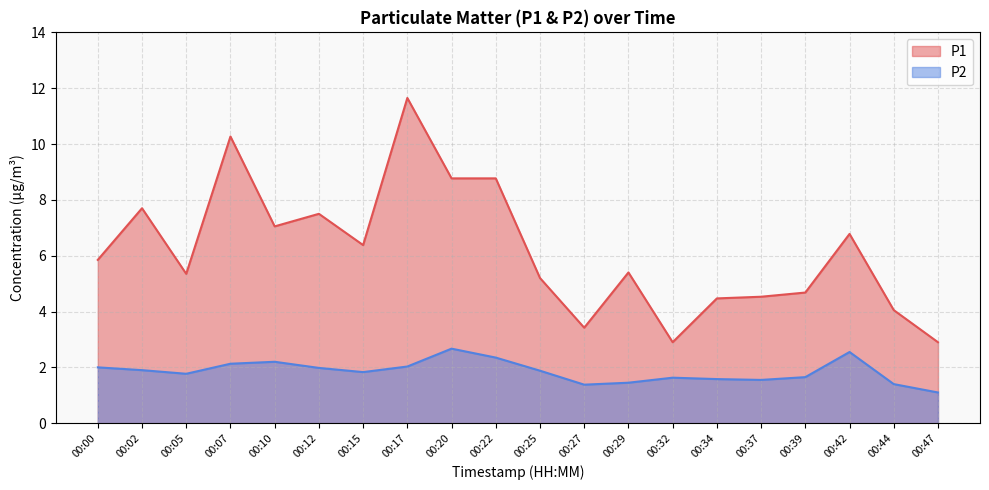

What is the sum of the P1 values at 00:42 and 00:27?

10.2